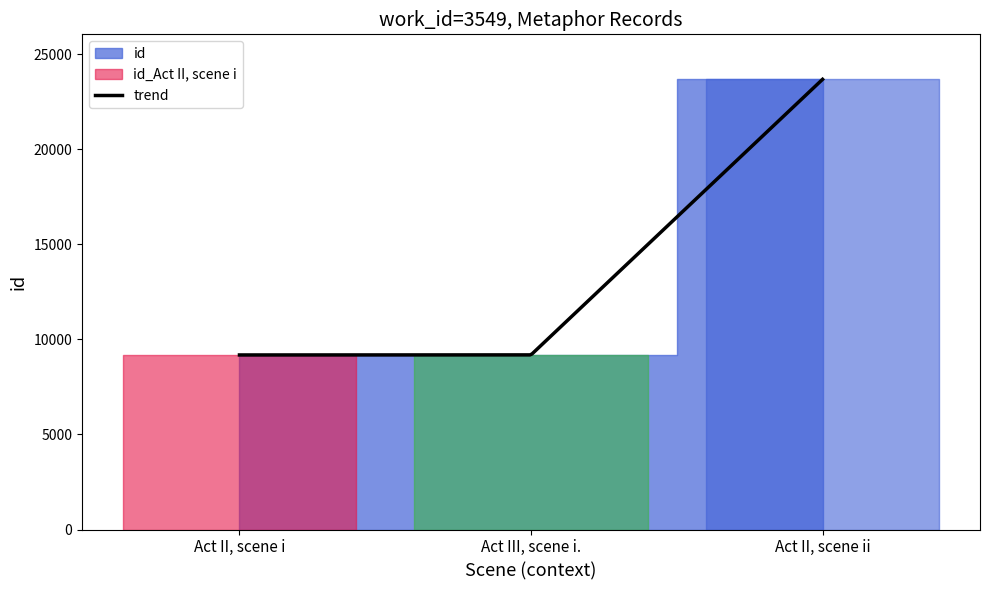

What position from the right is Act II, scene ii?

1